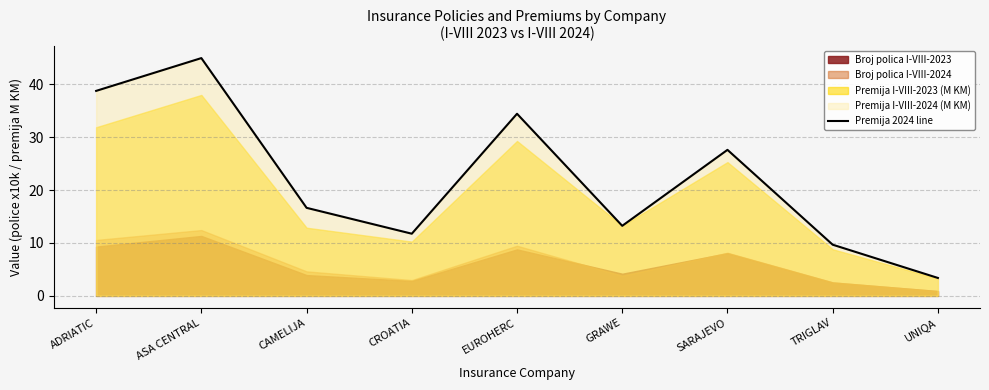

The value at TRIGLAV is 17.3. True or false?

False